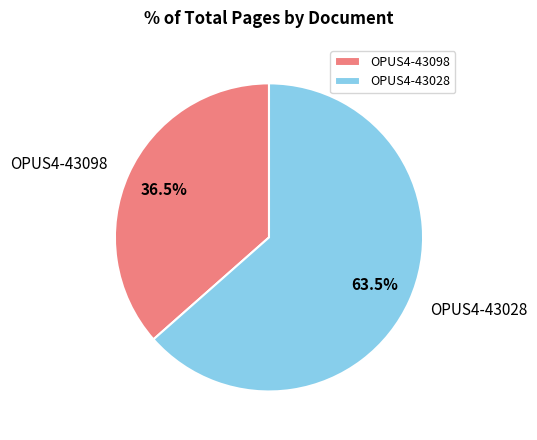

To the nearest percent, what is the difference between the OPUS4-43098 and OPUS4-43028 slice percentages?

27%